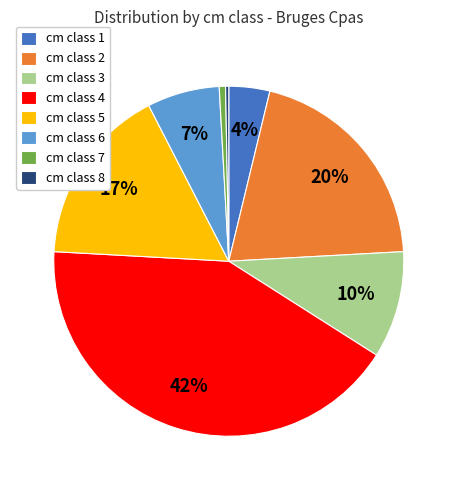

Which has a higher value, cm class 3 or cm class 4?

cm class 4